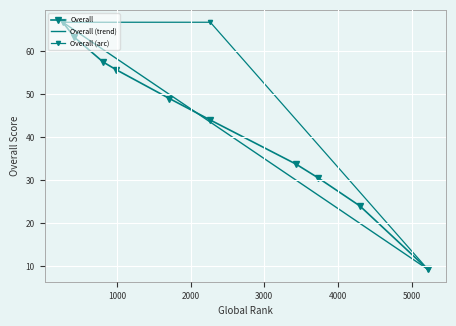

How many data points does each series have?

10